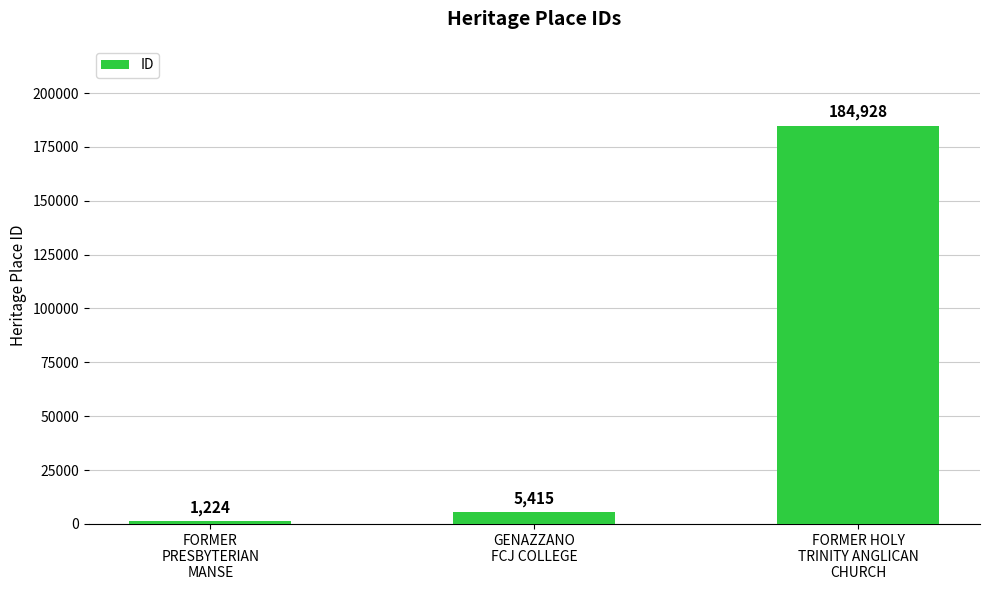

How many categories are shown in the chart?

3